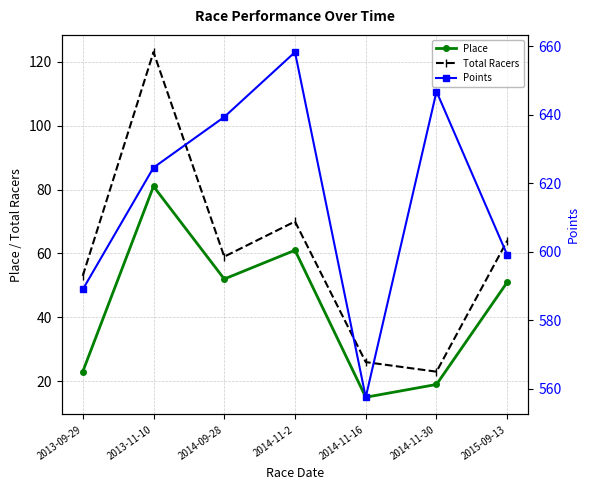

How many data points in Total Racers are above 59?

3